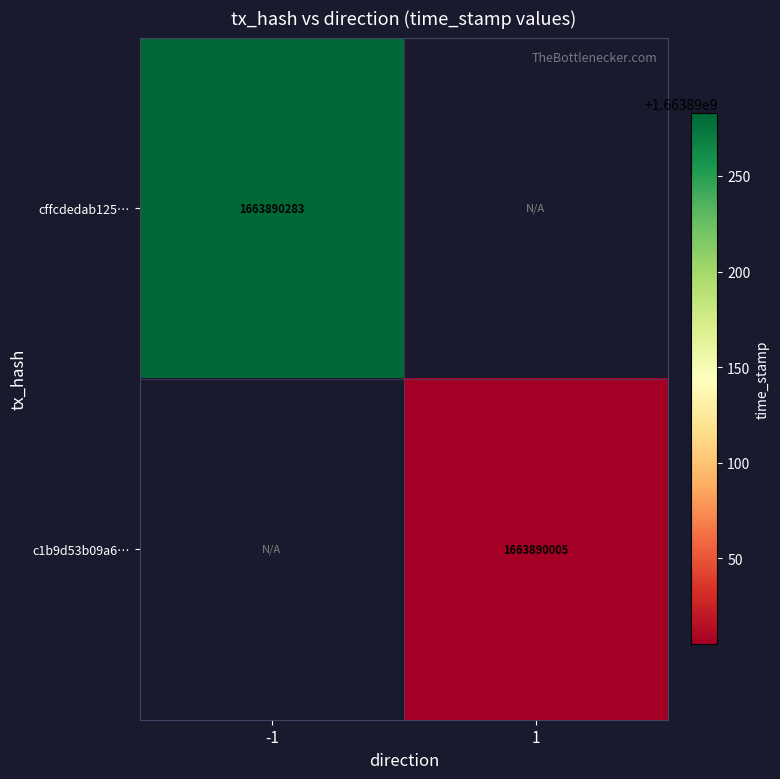

Between direction and time_stamp, which series saw the biggest shift?

cffcdedab125add6ea1ba8ce37d78f510685870